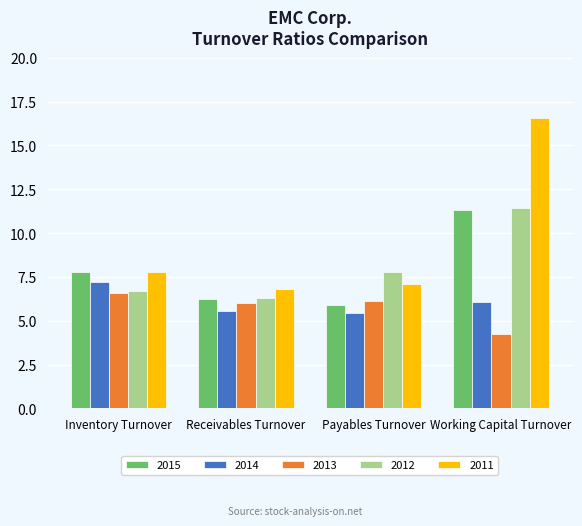

At which label does 2013 reach its peak?

Inventory Turnover